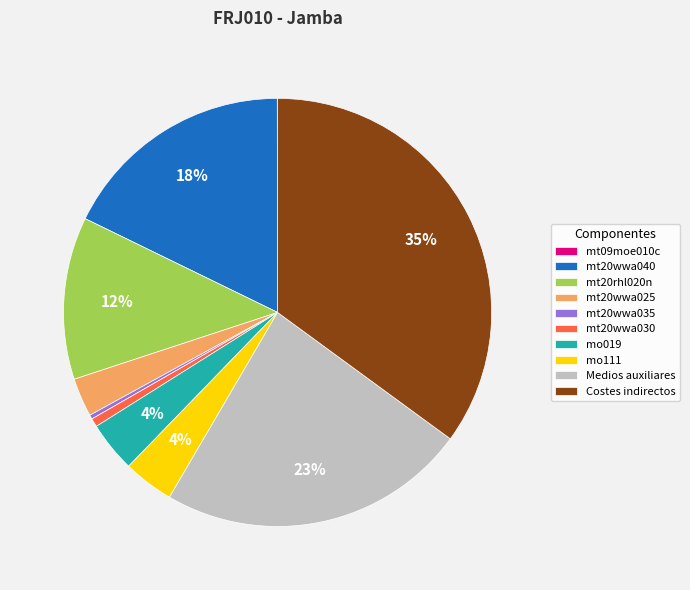

To the nearest percent, what percentage of the pie is mt20wwa040?

18%